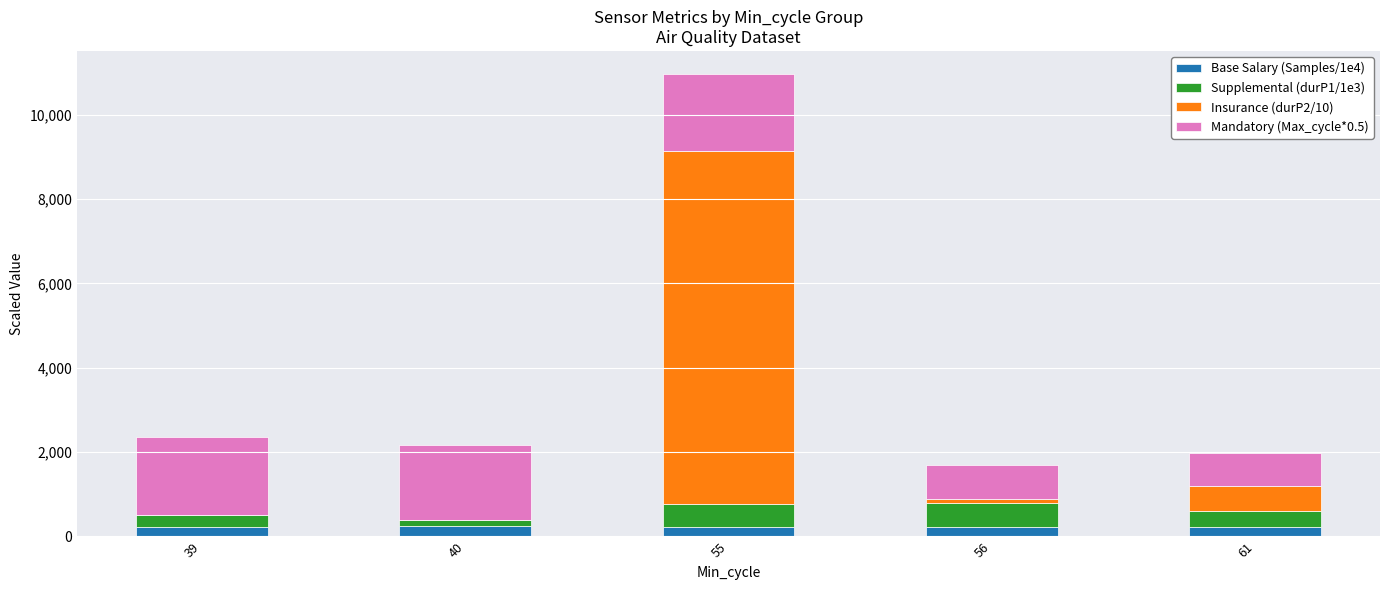

Are the bars grouped side by side (vs. stacked)?

No